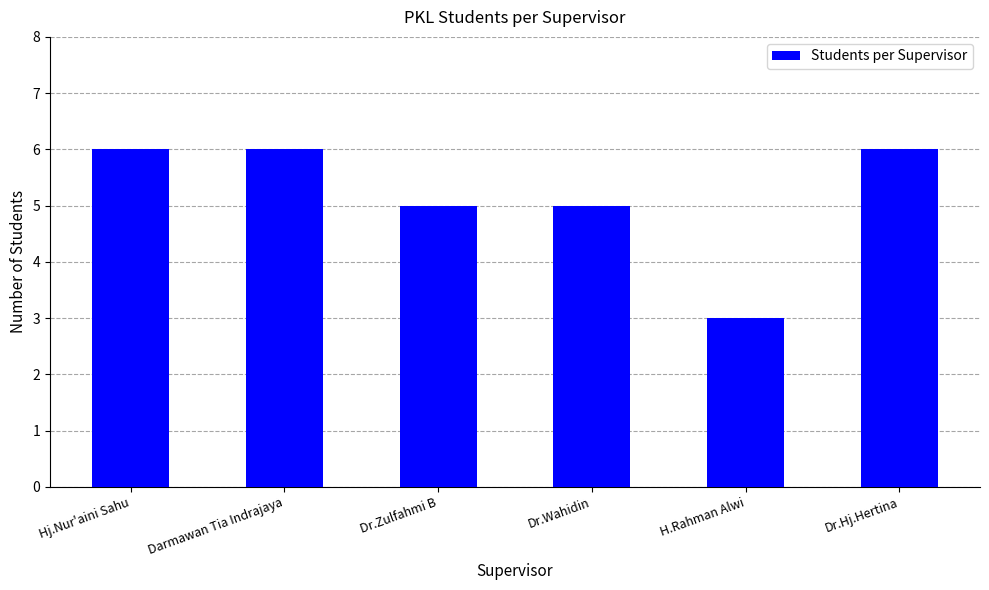

Reading left to right, what are all the values shown in this chart?

6	6	5	5	3	6